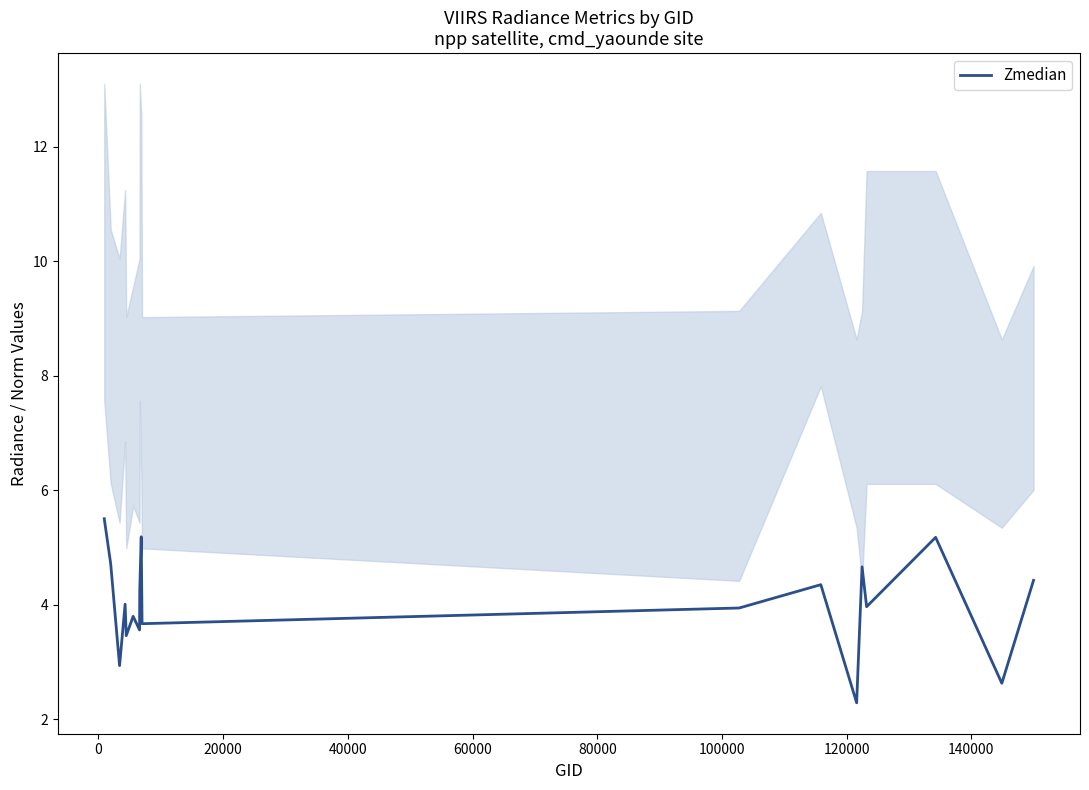

What is the maximum value for Zmedian?

5.5